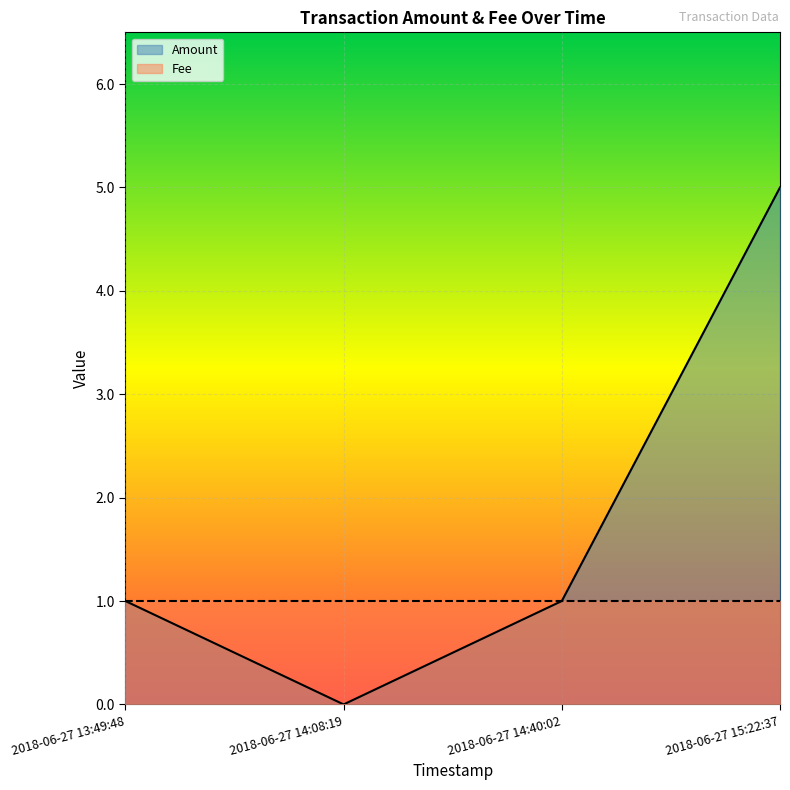

Which label corresponds to the smallest value in the chart?

2018-06-27 14:08:19